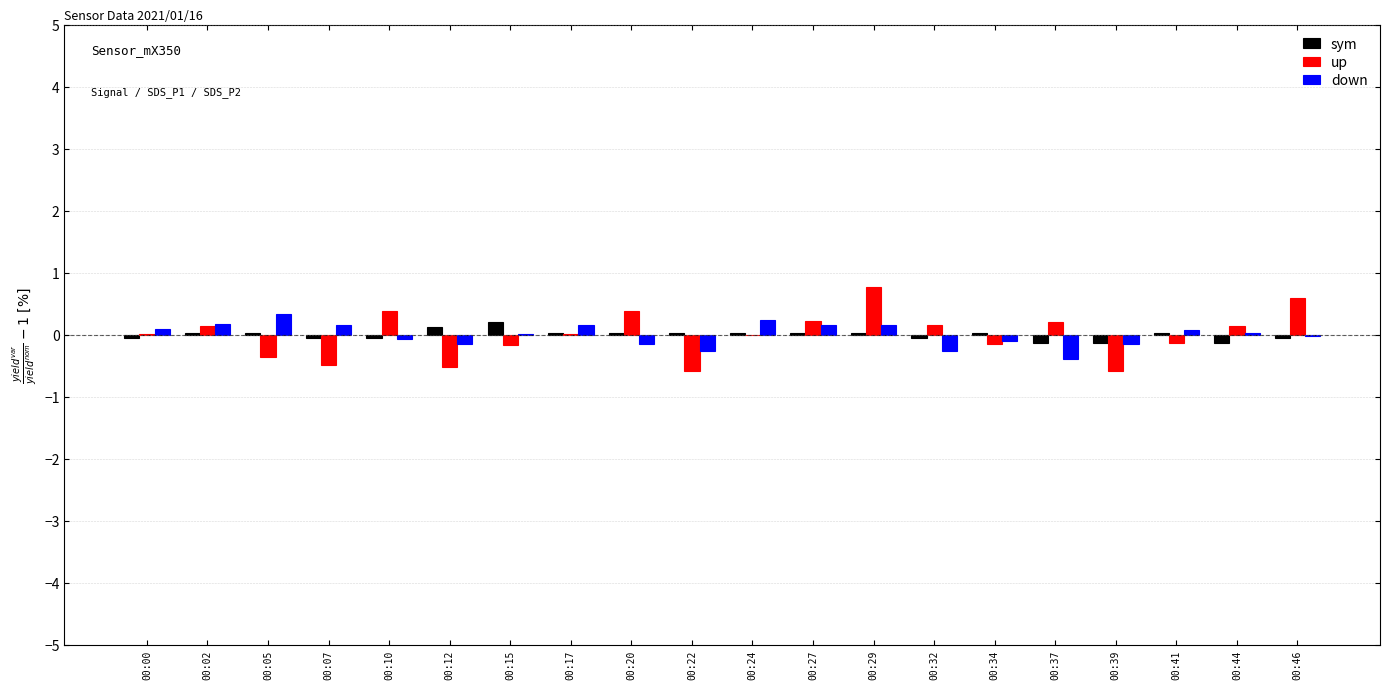

How many groups of bars are there?

20